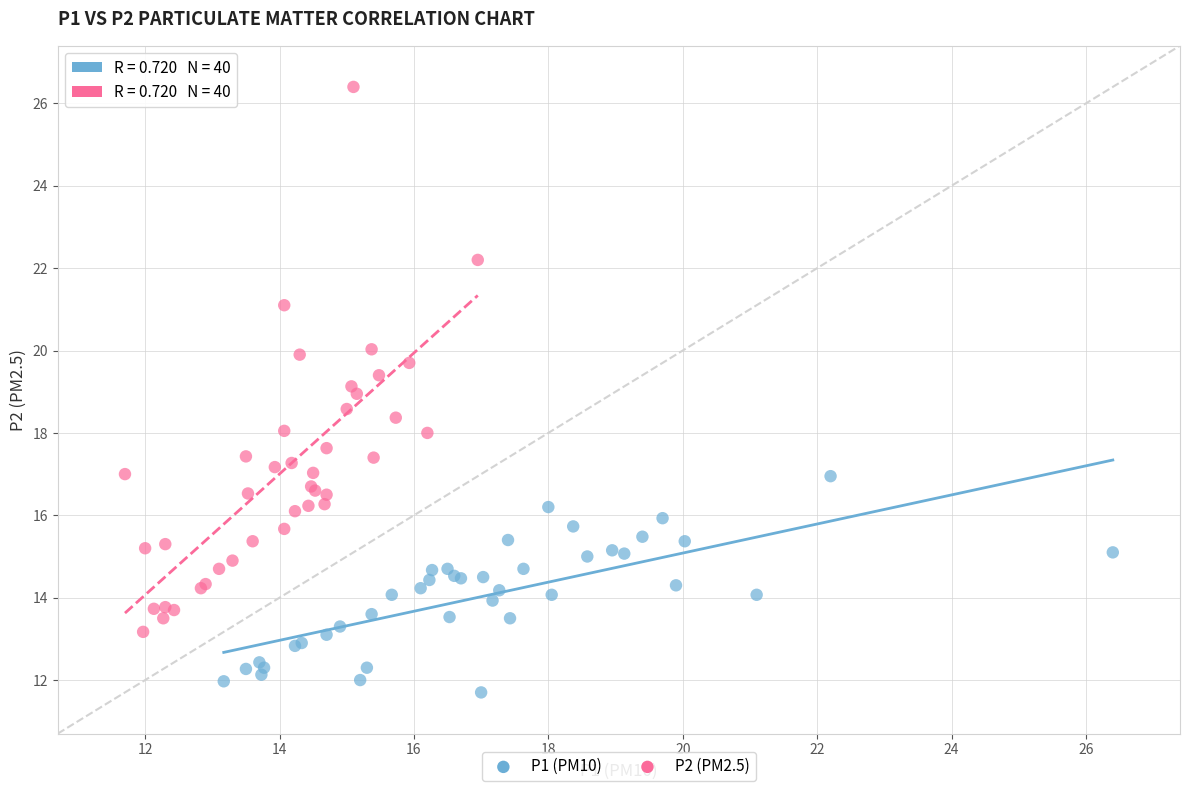

Which series contains the highest Y value?

P2 (PM2.5)